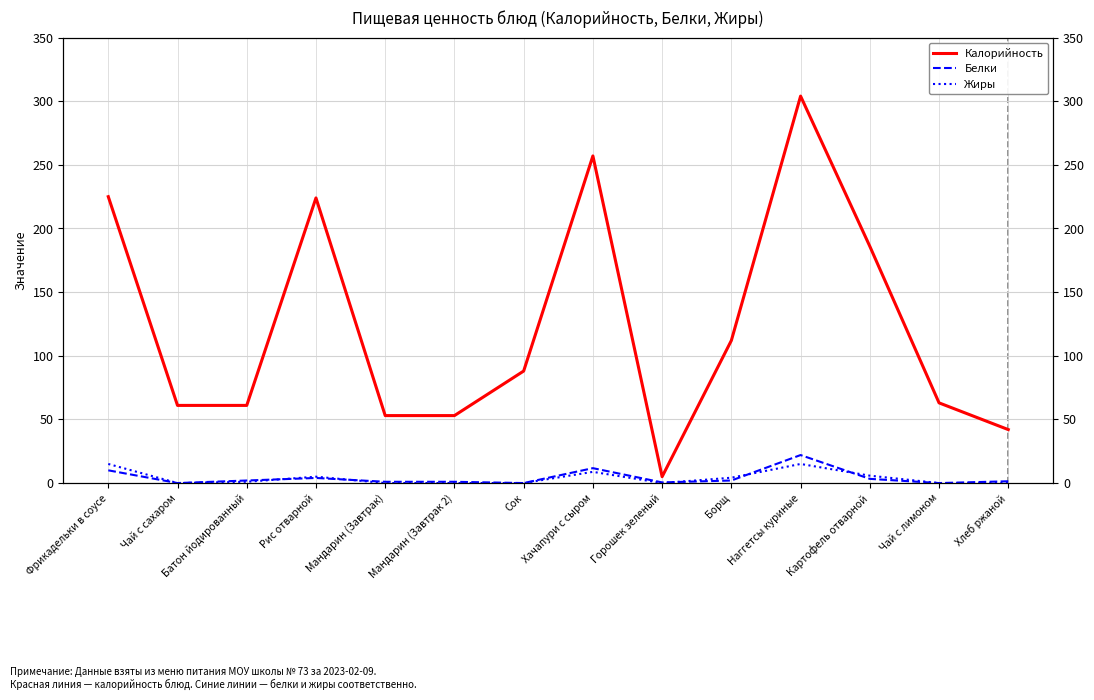

True or false: Белки has a value of 2.0 at Батон йодированный.

True